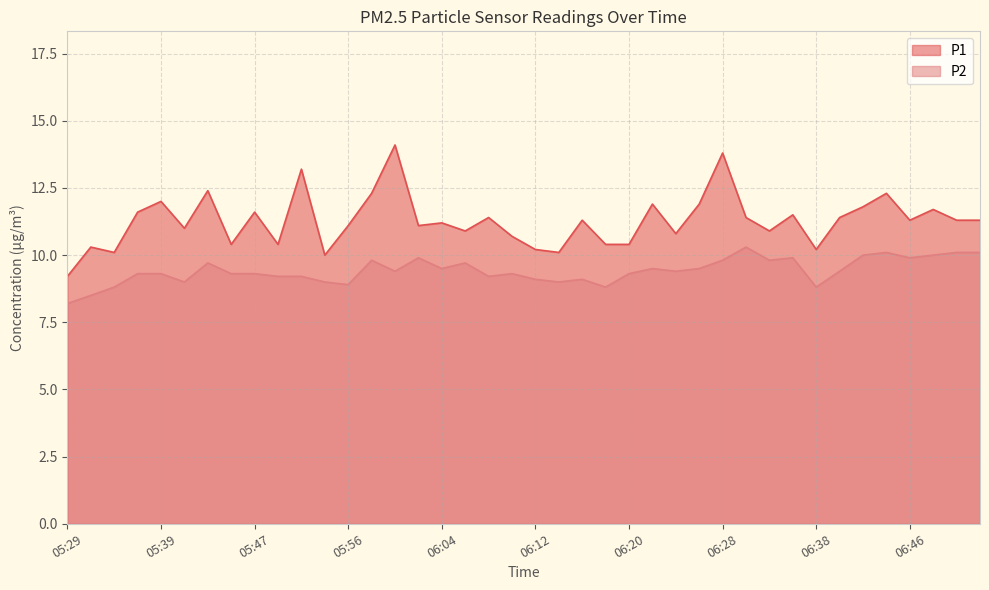

Reading left to right, list all the values displayed in this chart.

P1: 9.2	10.3	10.1	11.6	12.0	11.0	12.4	10.4	11.6	10.4	13.2	10.0	11.1	12.3	14.1	11.1	11.2	10.9	11.4	10.7	10.2	10.1	11.3	10.4	10.4	11.9	10.8	11.9	13.8	11.4	10.9	11.5	10.2	11.4	11.8	12.3	11.3	11.7	11.3	11.3
P2: 8.2	8.5	8.8	9.3	9.3	9.0	9.7	9.3	9.3	9.2	9.2	9.0	8.9	9.8	9.4	9.9	9.5	9.7	9.2	9.3	9.1	9.0	9.1	8.8	9.3	9.5	9.4	9.5	9.8	10.3	9.8	9.9	8.8	9.4	10.0	10.1	9.9	10.0	10.1	10.1